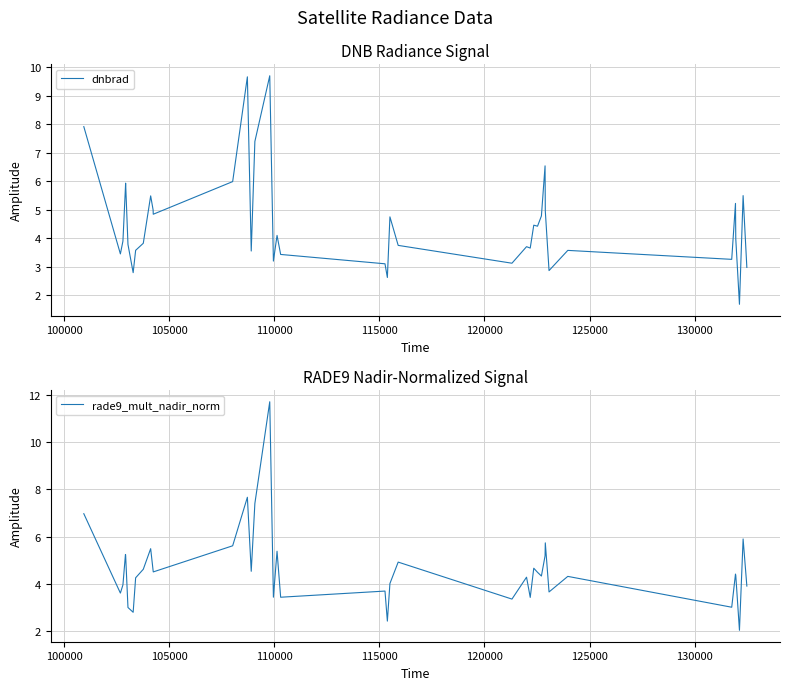

What is the minimum value for rade9_mult_nadir_norm?

2.0